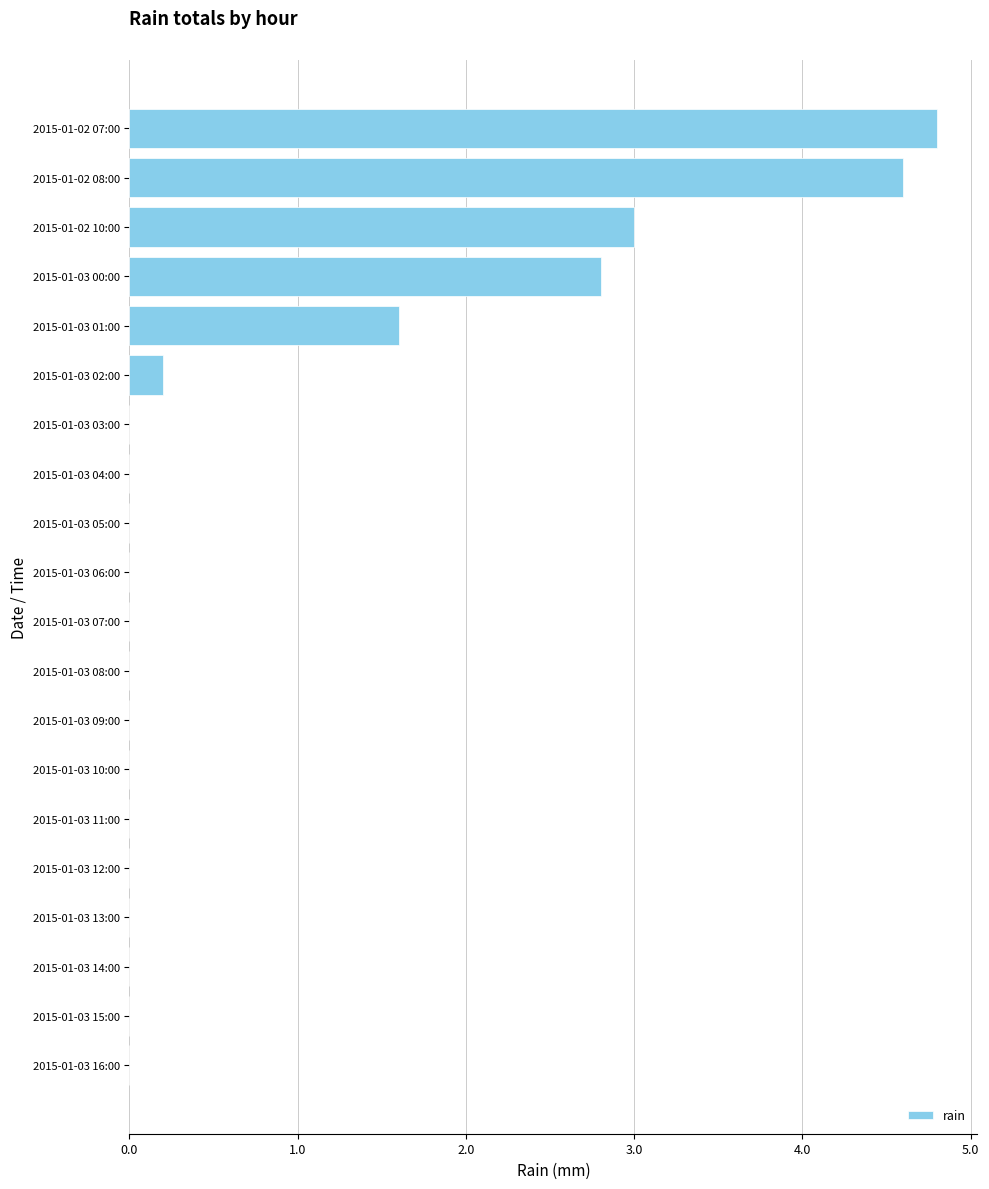

Is it true that the value at 2015-01-03 08:00 is 0.0?

True